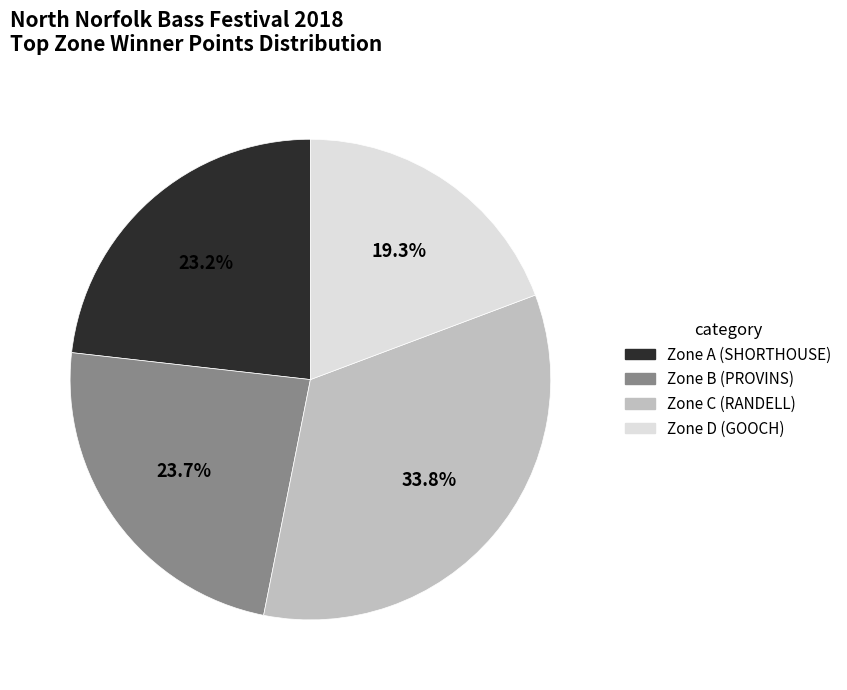

To the nearest percent, what is the average slice percentage?

25%